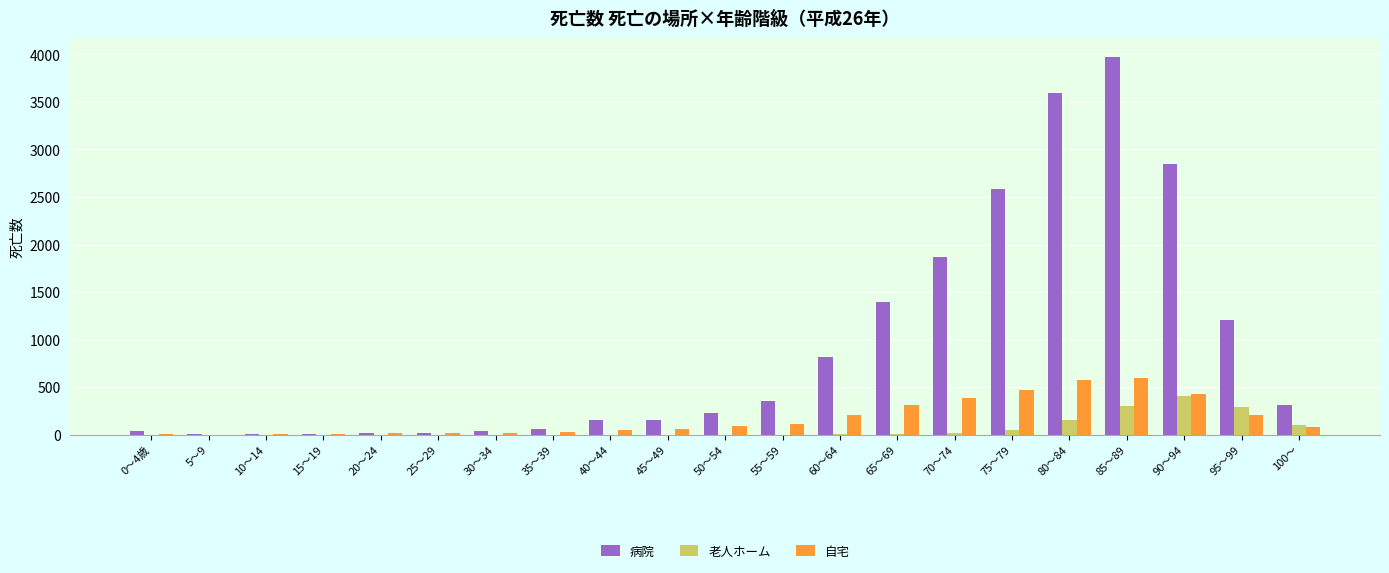

At which category is the sum across all series the highest?

85～89